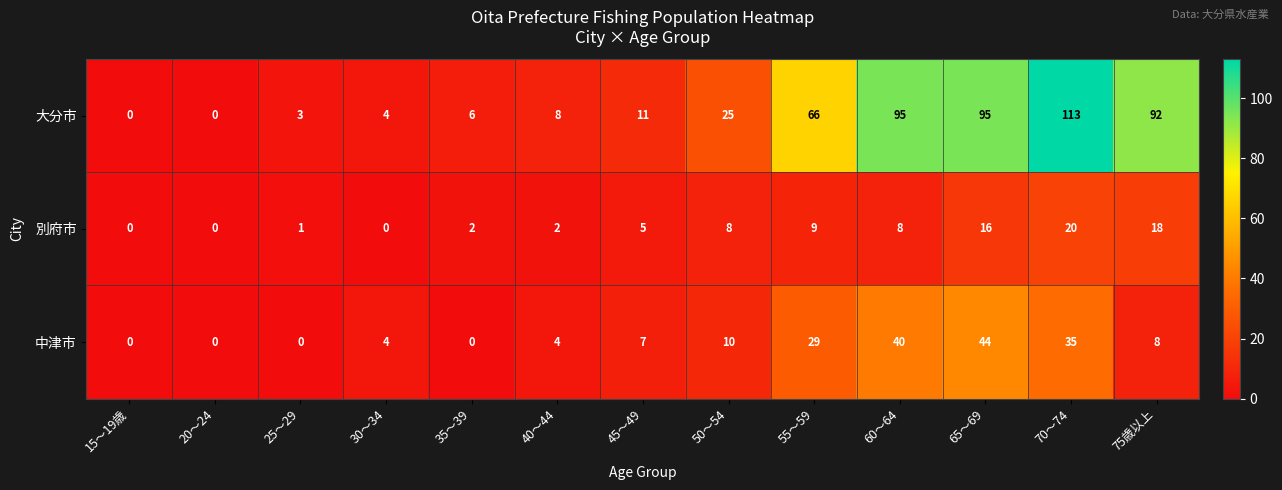

The value of 中津市 at 40～44 is 7. True or false?

False